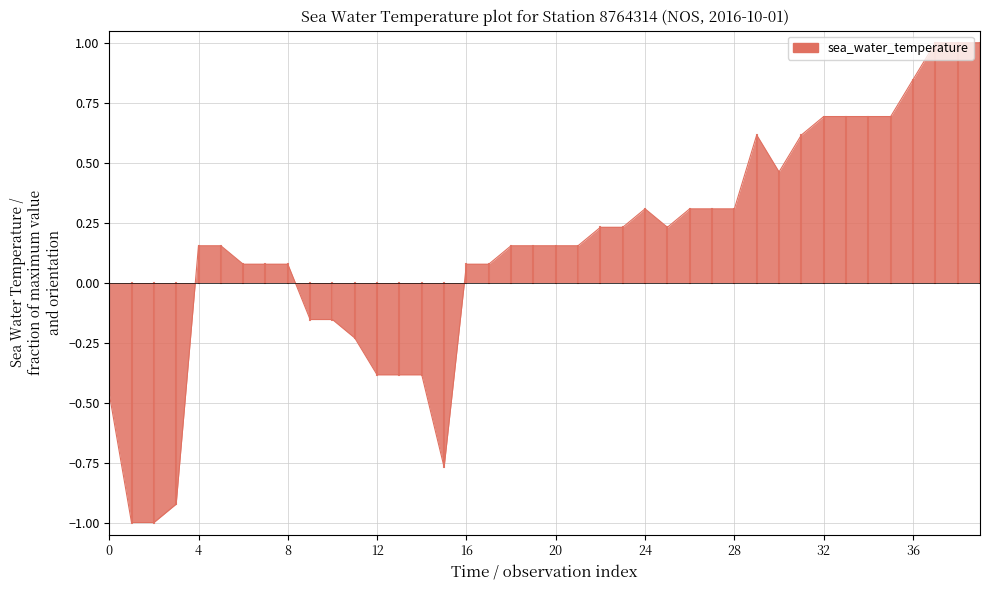

What is the maximum value shown in the chart?

1.0